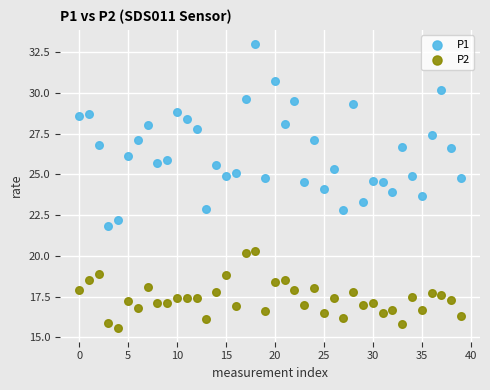

Which series contains the highest Y value?

P1